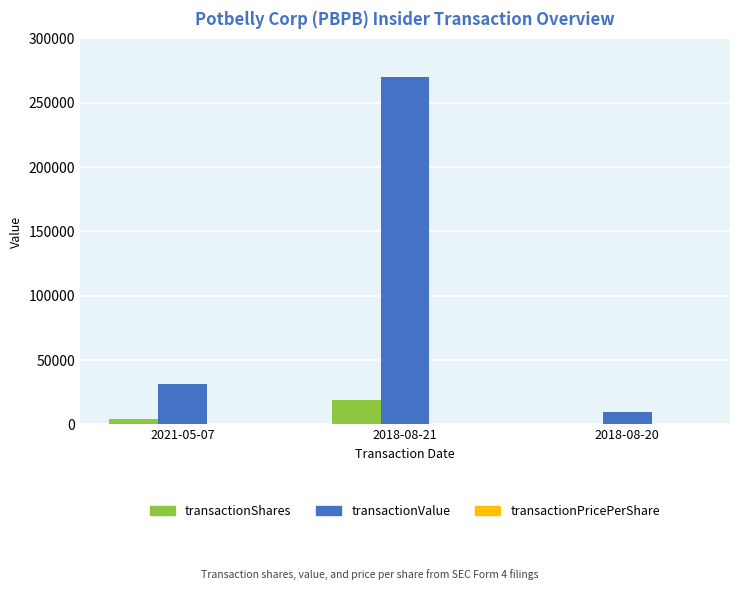

At which category is the sum across all series the highest?

2018-08-21